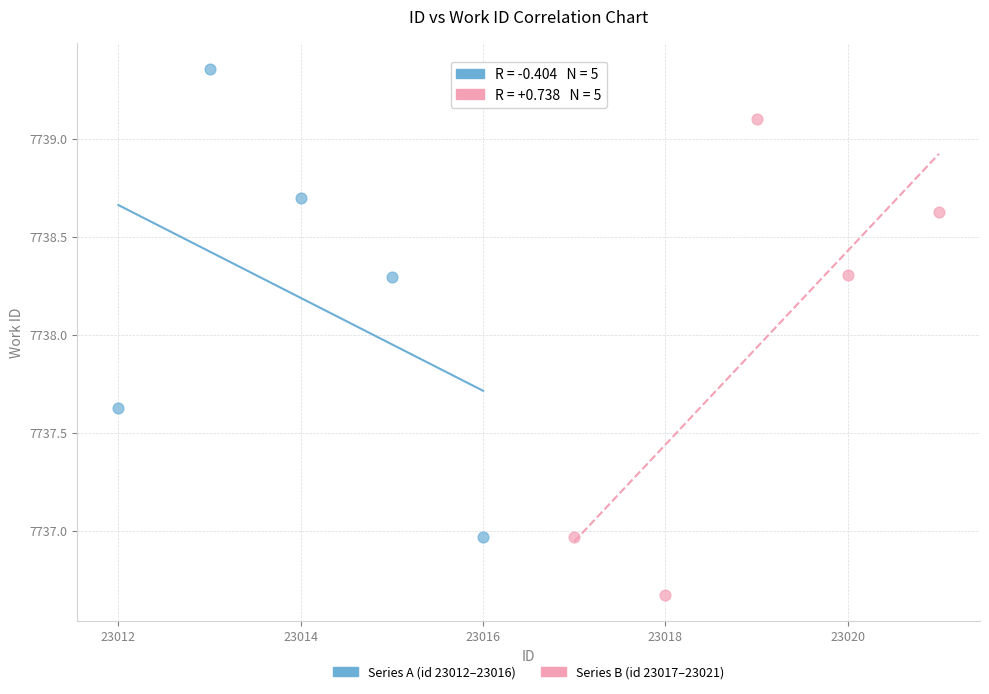

What are all the series names shown in the legend?

Series A (id 23012–23016), Series B (id 23017–23021)